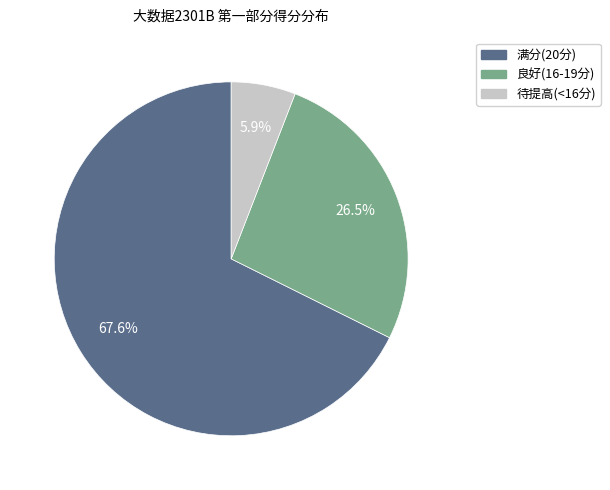

Is there any slice that represents more than half of the pie?

Yes